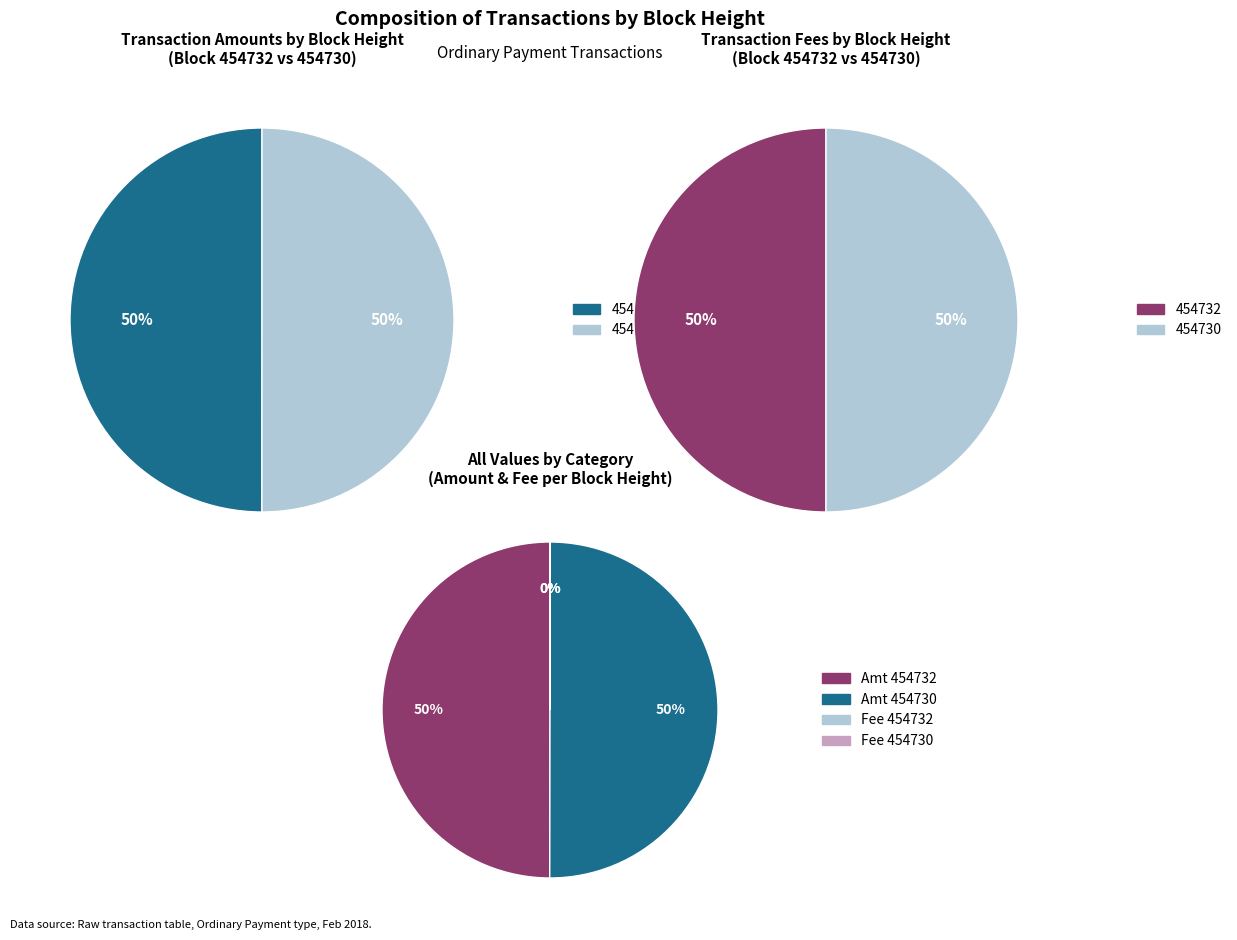

What is the largest slice in the pie chart?

454730